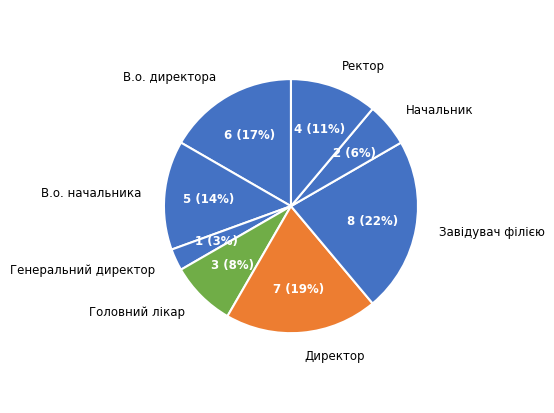

Does Головний лікар represent more than half of the total?

No